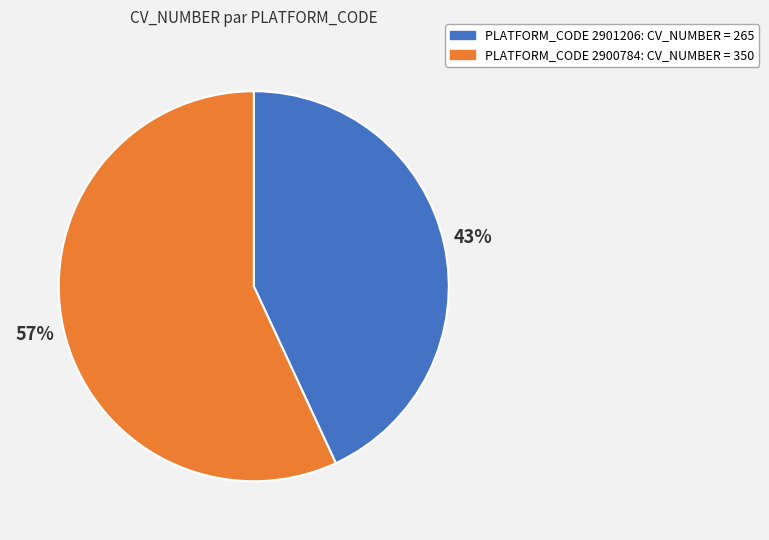

To the nearest percent, what is the average slice percentage?

50%